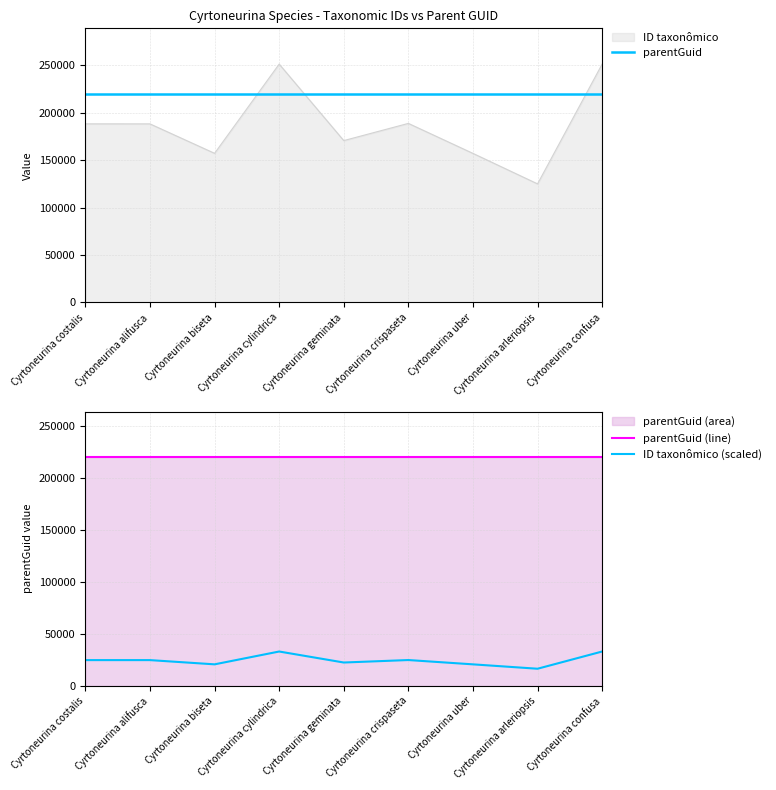

What is the label of the 3rd point from the left?

Cyrtoneurina biseta